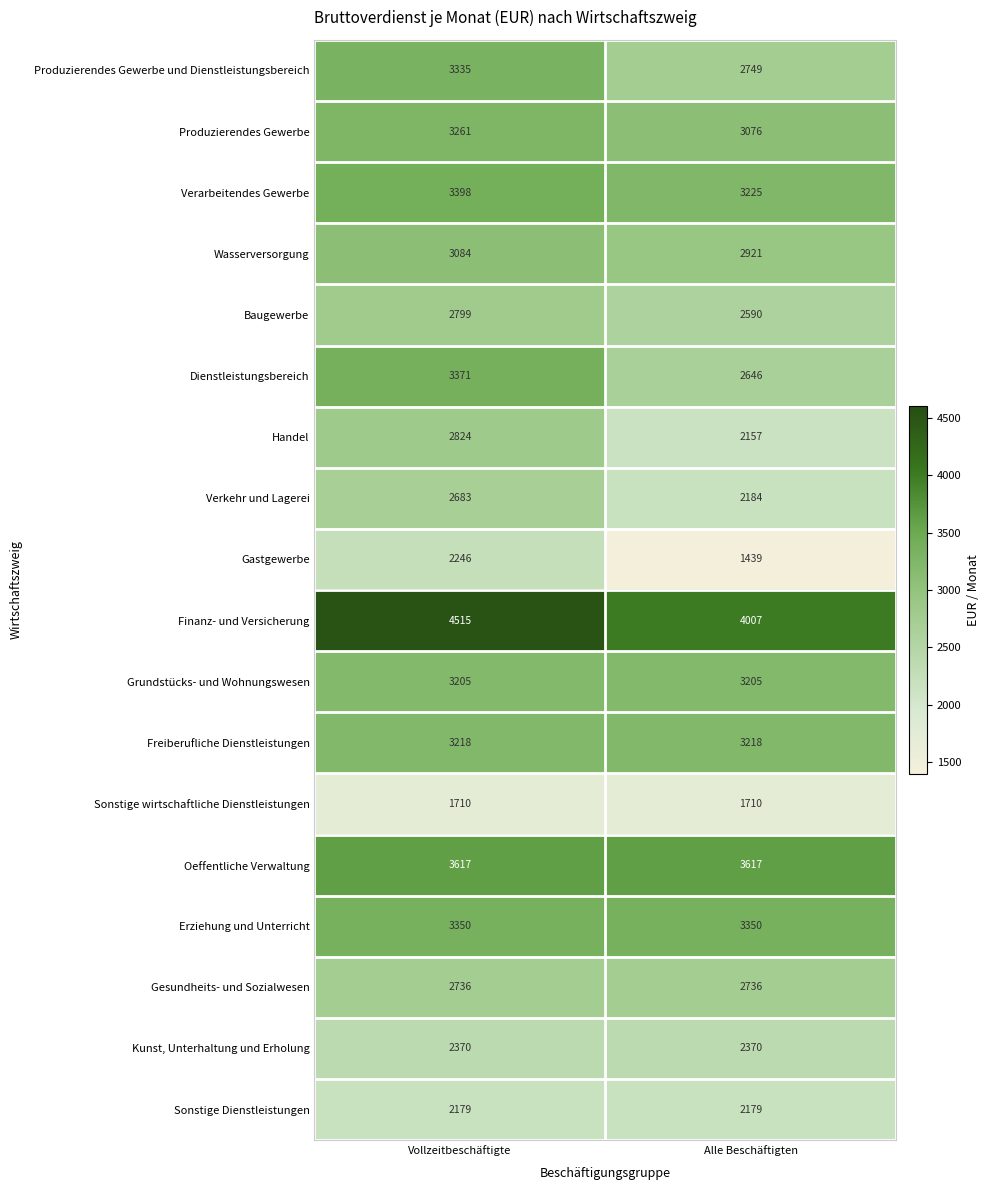

At how many categories does at least one series exceed 2490?

2